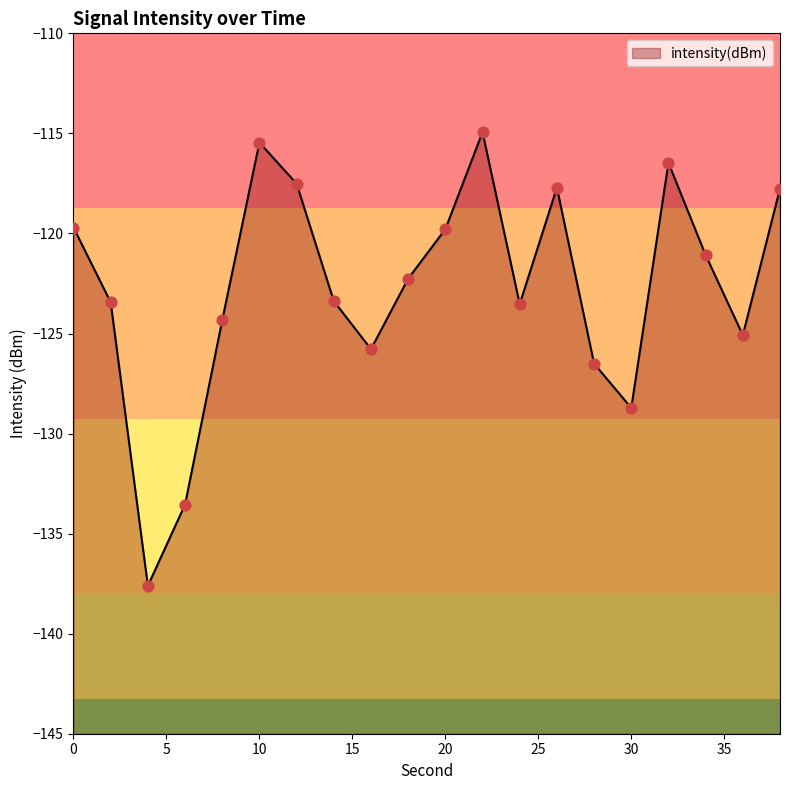

What is the change in value from 4 to 16?

+11.8